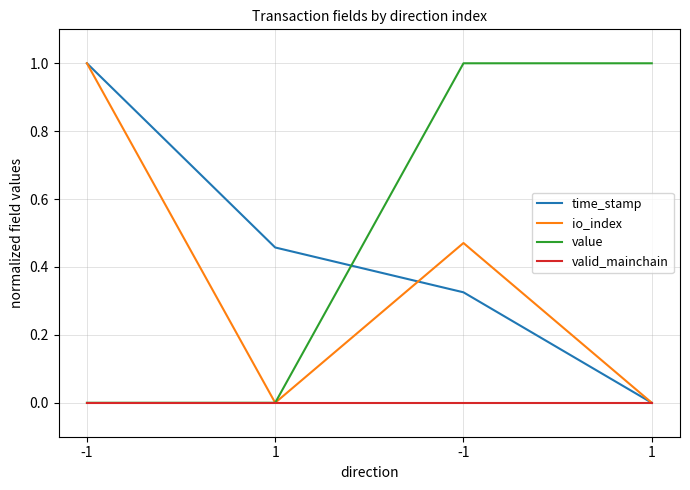

Is it true that time_stamp equals -0.6 at 1?

False